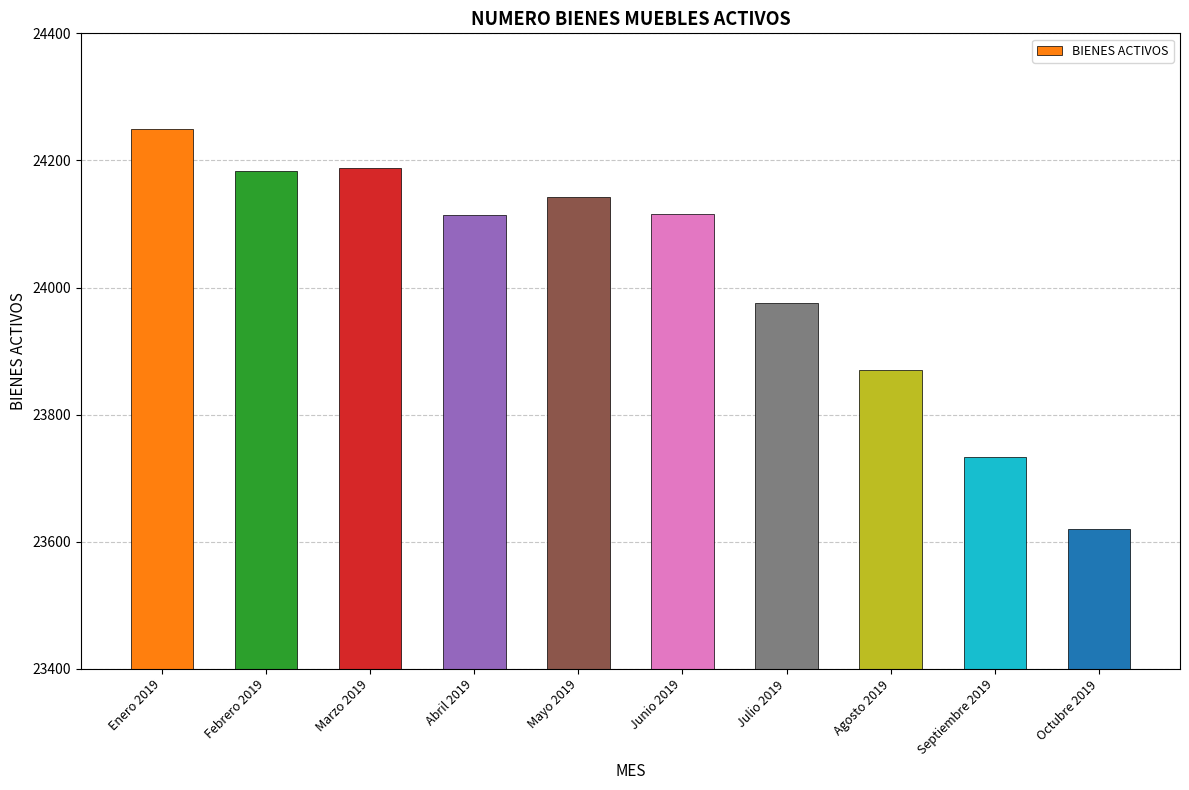

What is the average value?

24019